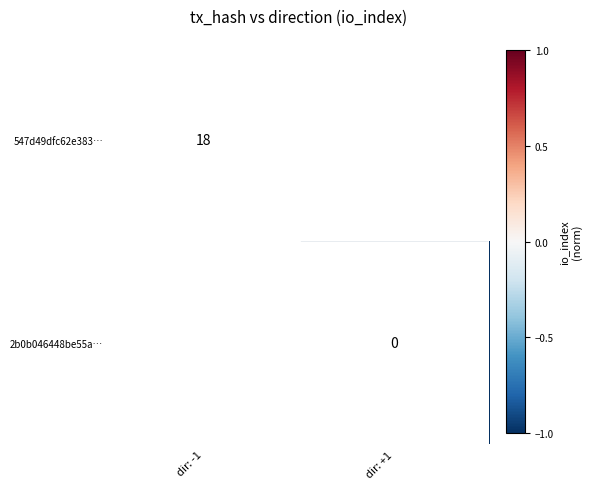

Is it true that 547d49dfc62e383… equals 18 at dir: -1?

True